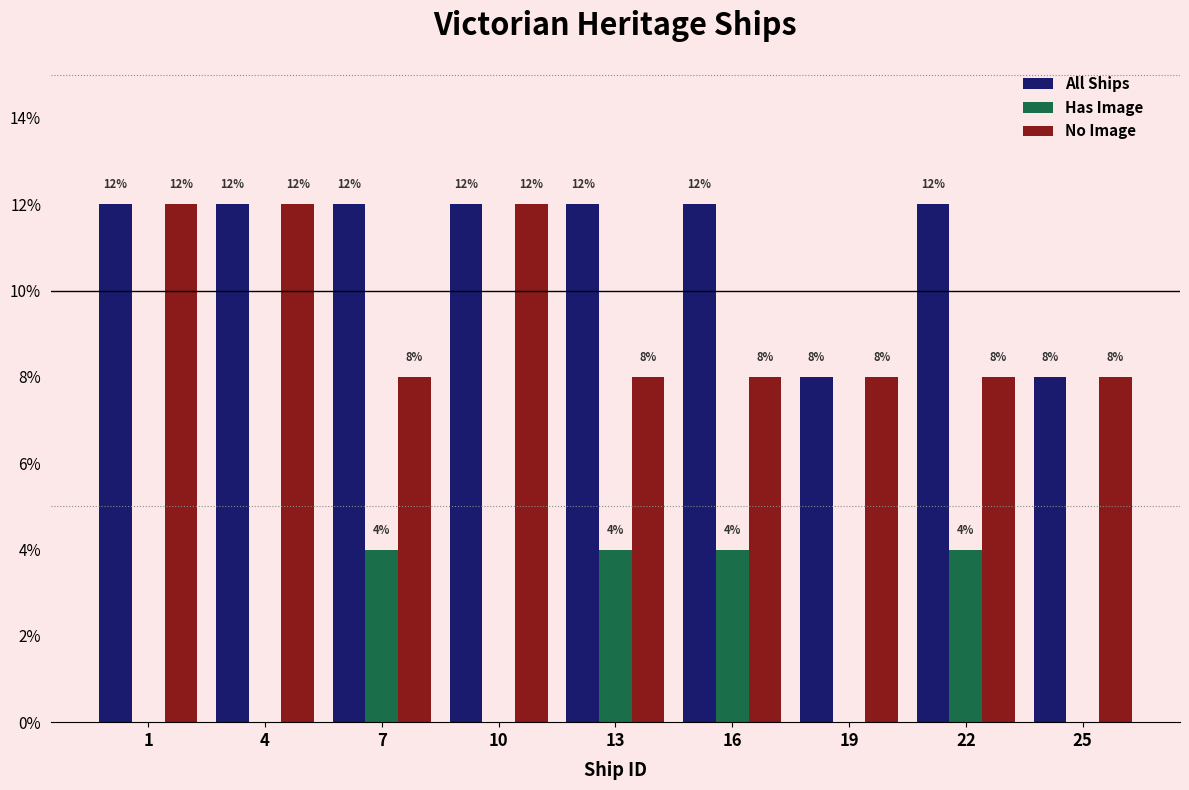

Reading left to right, what are all the values shown in this chart?

All Ships: 1=12	4=12	7=12	10=12	13=12	16=12	19=8	22=12	25=8
Has Image: 1=0	4=0	7=4	10=0	13=4	16=4	19=0	22=4	25=0
No Image: 1=12	4=12	7=8	10=12	13=8	16=8	19=8	22=8	25=8